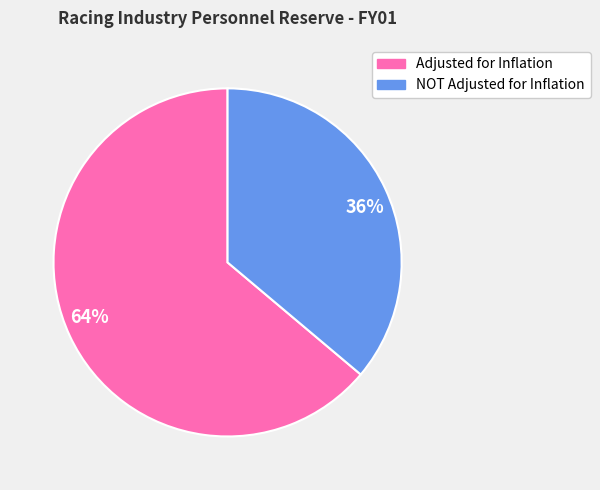

What is the ratio of the value at 36% to the value at 64%?

0.6